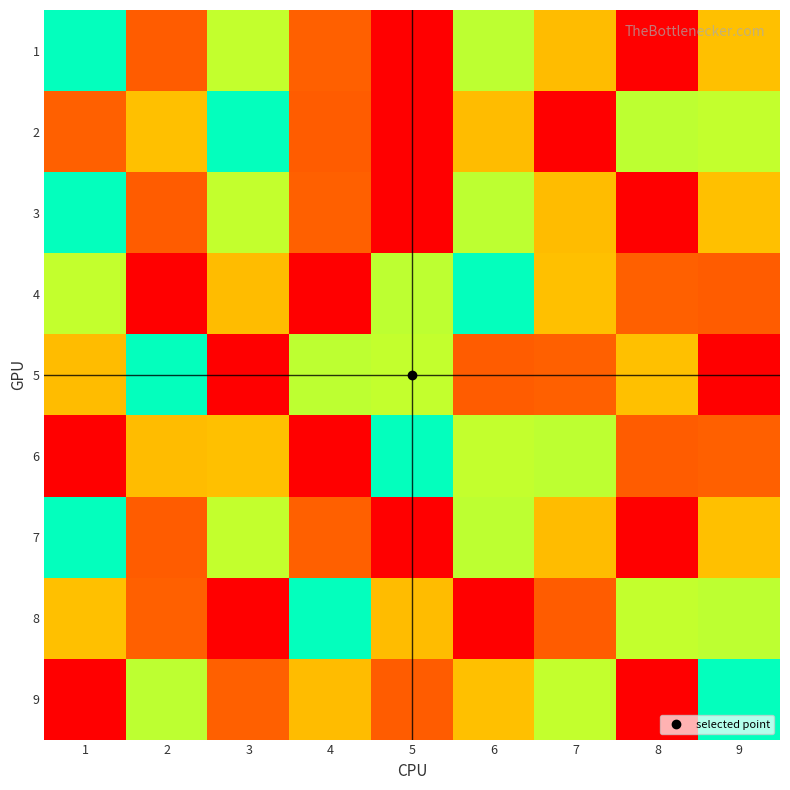

List the series in order of their peak value, lowest first.

1, 2, 3, 4, 5, 6, 7, 8, 9